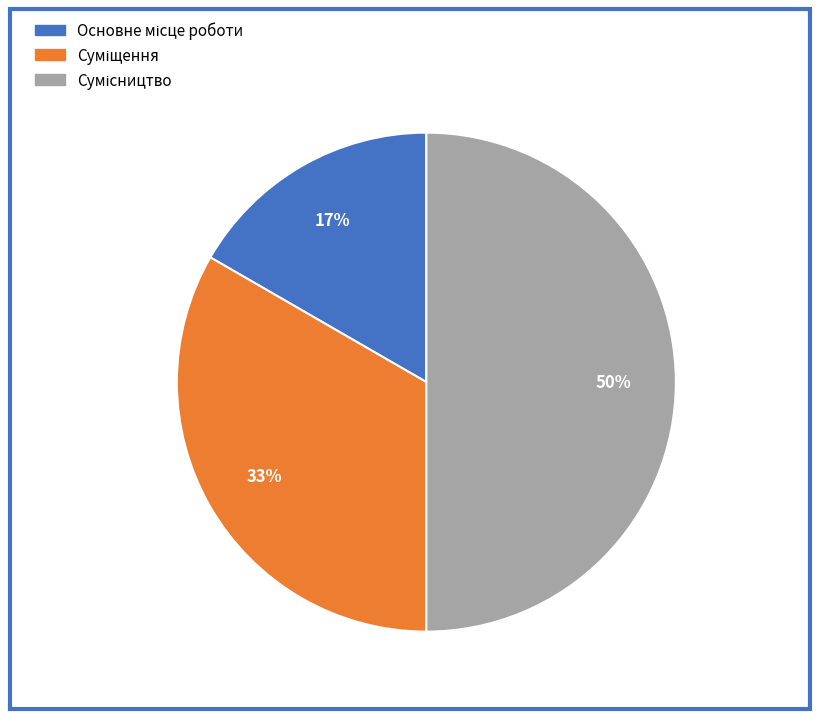

To the nearest percent, what is the difference between the largest and smallest slice percentages?

33%